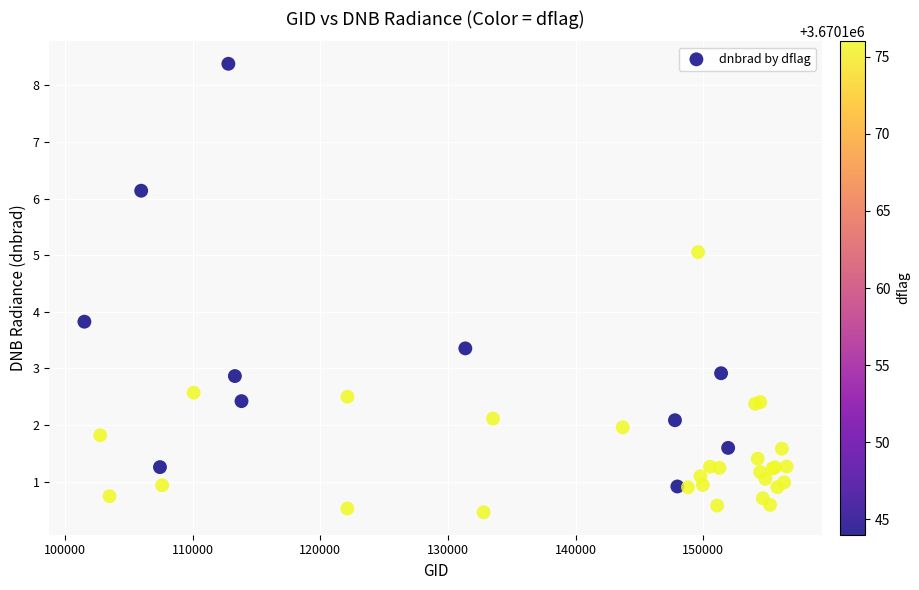

What Y value in the scatter plot is closest to 4?

3.8